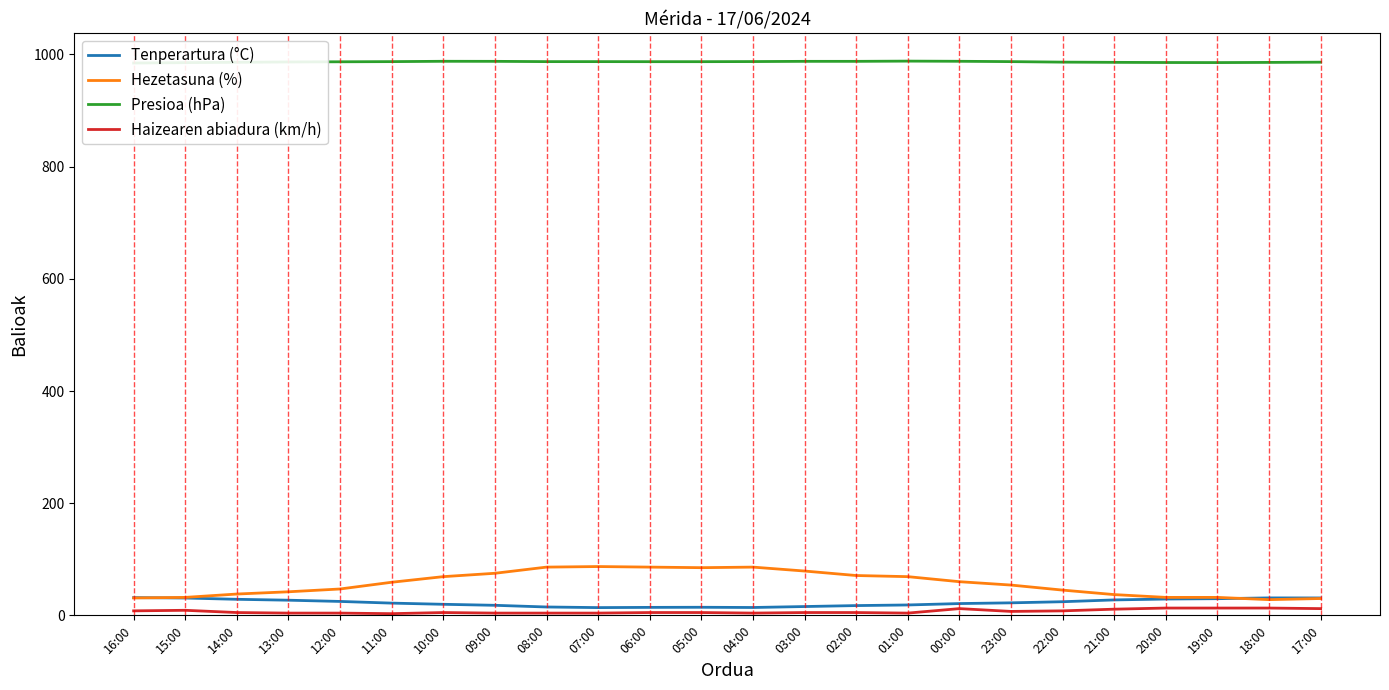

Rank the series by their maximum value, from lowest to highest.

Haizearen abiadura (km/h), Tenperartura (°C), Hezetasuna (%), Presioa (hPa)